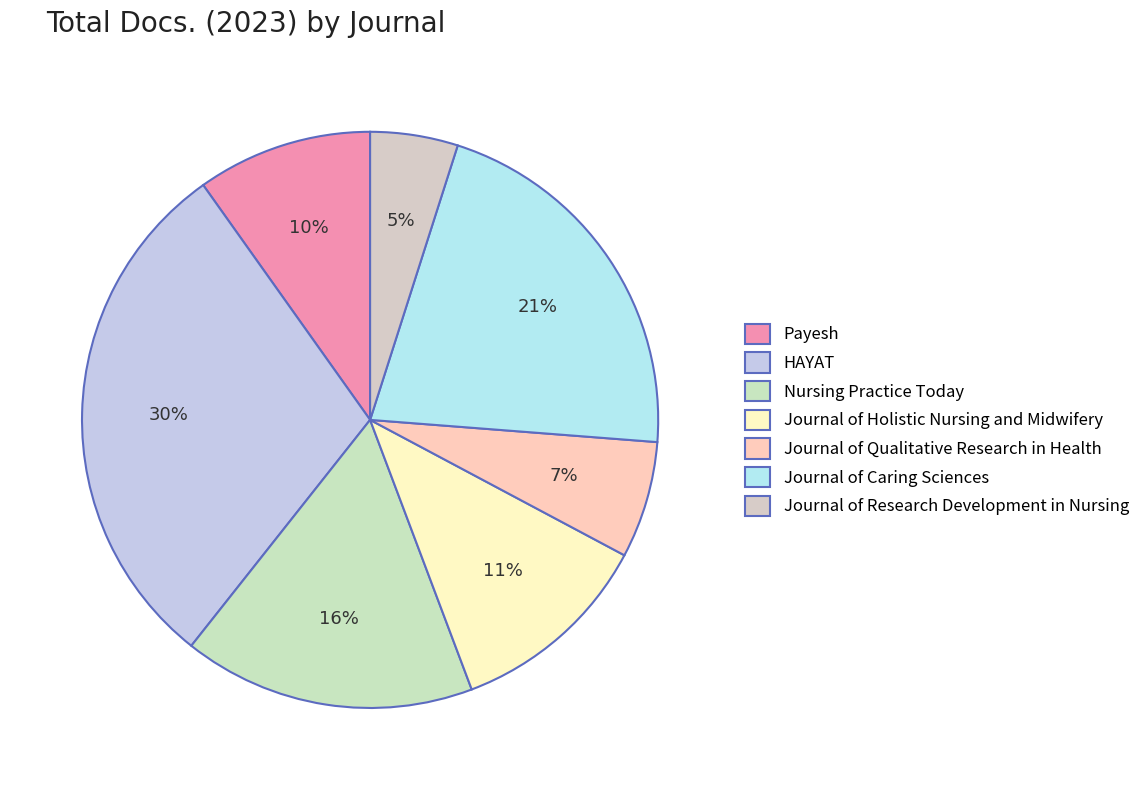

The Journal of Holistic Nursing and Midwifery slice represents 11% of the pie. True or false?

True